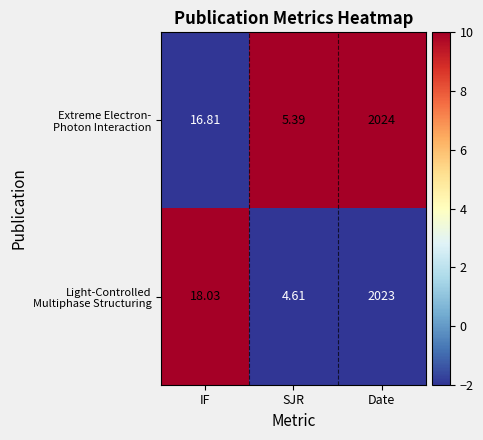

At which category is the sum across all series the highest?

Date